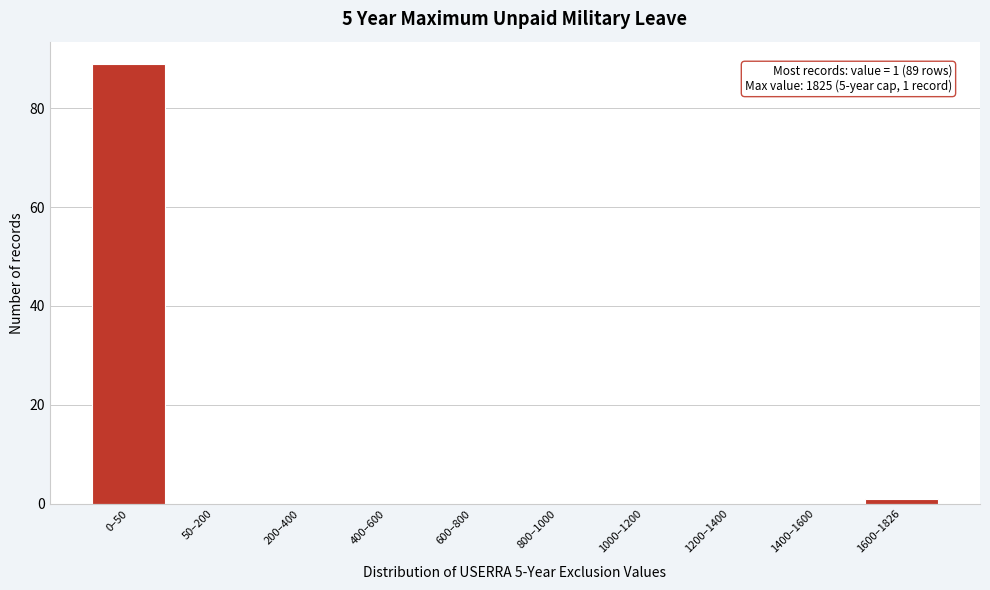

Reading left to right, list all the values displayed in this chart.

0–50=89	50–200=0	200–400=0	400–600=0	600–800=0	800–1000=0	1000–1200=0	1200–1400=0	1400–1600=0	1600–1826=1